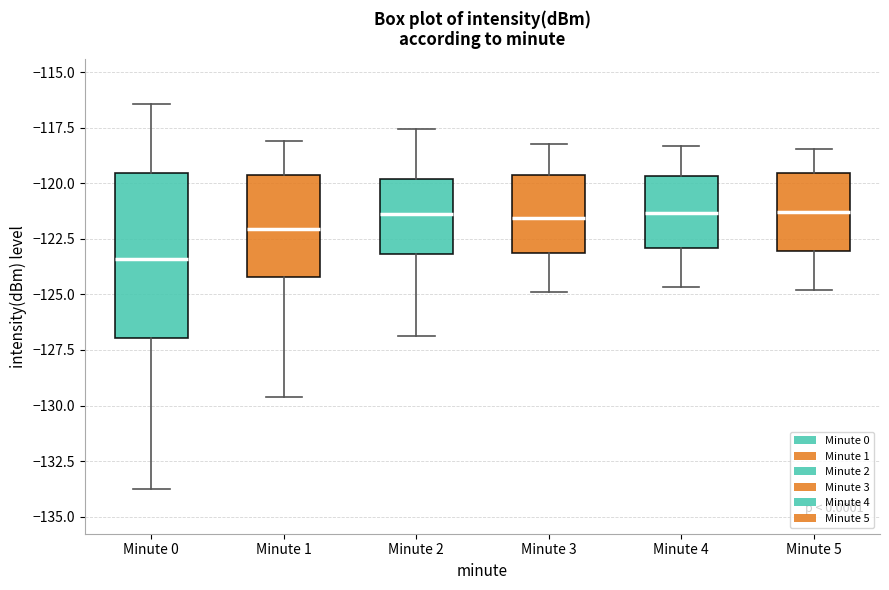

Reading left to right, transcribe this box plot: for each box, give where its median line is, the range the box spans, and where its two whiskers end, as read against the y-axis. The values are not printed on the chart, so give them approximately, as read against the axis.

Minute 0: median -123.5, box -127.0 to -119.5, whiskers -134.0 to -116.5
Minute 1: median -122.0, box -124.0 to -119.5, whiskers -129.5 to -118.0
Minute 2: median -121.5, box -123.0 to -120.0, whiskers -127.0 to -117.5
Minute 3: median -121.5, box -123.0 to -119.5, whiskers -125.0 to -118.0
Minute 4: median -121.5, box -123.0 to -119.5, whiskers -124.5 to -118.5
Minute 5: median -121.5, box -123.0 to -119.5, whiskers -125.0 to -118.5